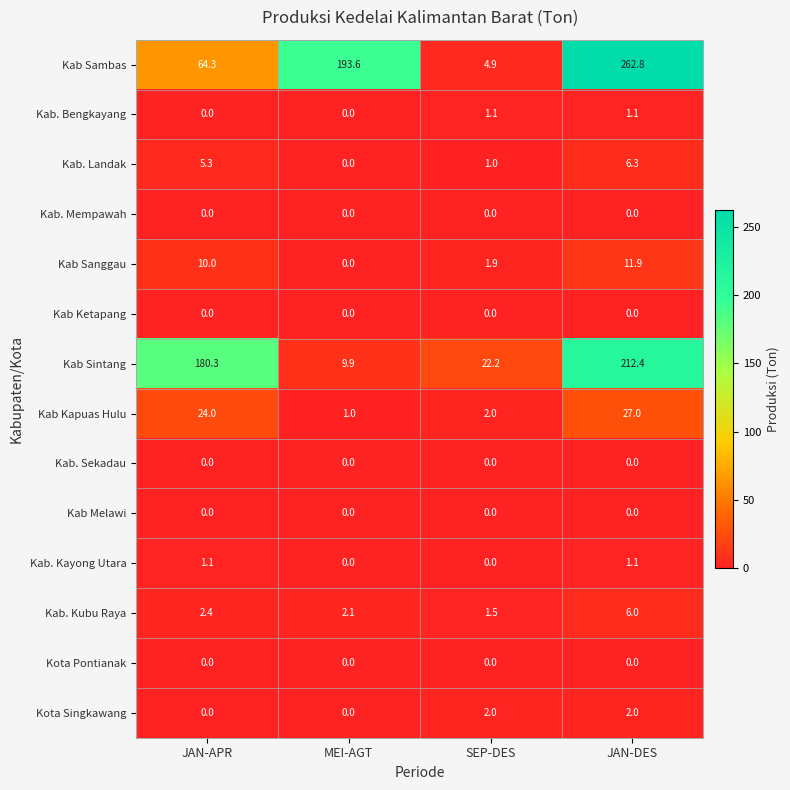

What is the total value across all series at JAN-DES?

530.6